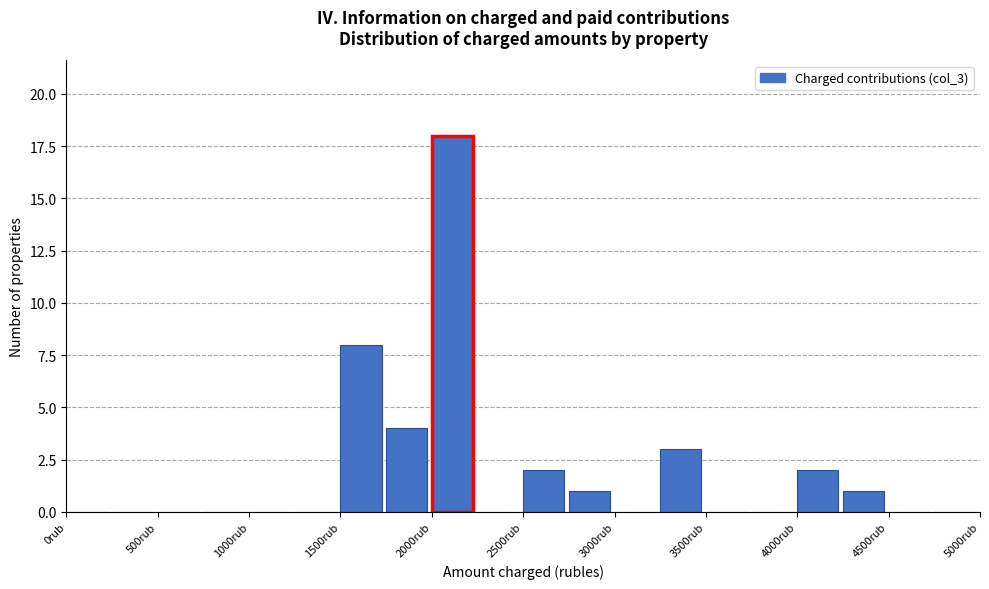

Reading left to right, list every bar in this chart as the range it spans on the x-axis followed by its height. The values are not printed on the chart, so give them approximately, as read against the axis.

0 to 250: 0
250 to 500: 0
500 to 750: 0
750 to 1000: 0
1000 to 1250: 0
1250 to 1500: 0
1500 to 1750: 8
1750 to 2000: 4
2000 to 2250: 18
2250 to 2500: 0
2500 to 2750: 2
2750 to 3000: 1
3000 to 3250: 0
3250 to 3500: 3
3500 to 3750: 0
3750 to 4000: 0
4000 to 4250: 2
4250 to 4500: 1
4500 to 4750: 0
4750 to 5000: 0